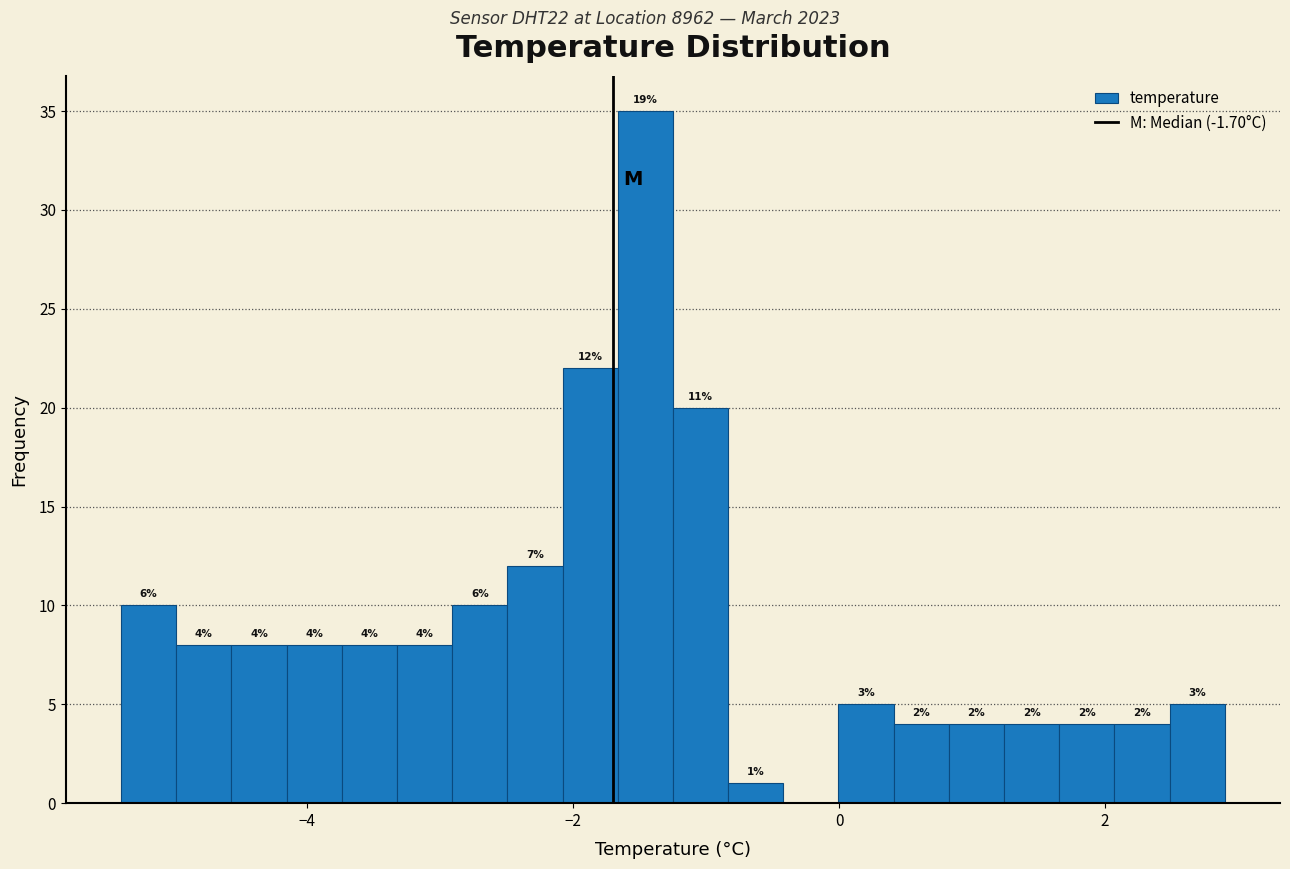

Read against the x-axis, roughly where is the centre of the tallest bar?

-1.4